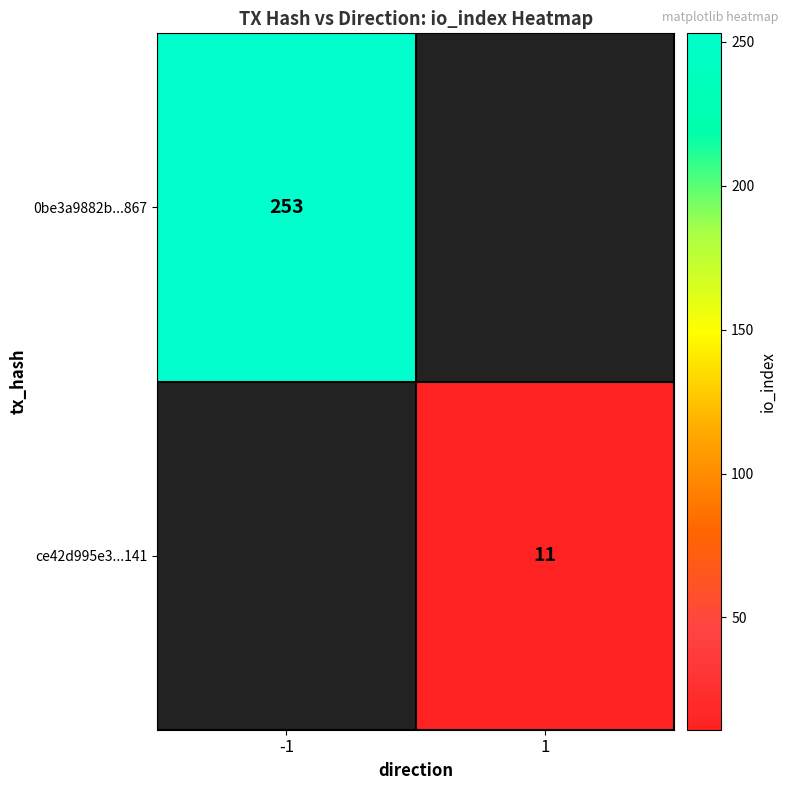

The 0be3a9882b...867 series shows 346 at -1. True or false?

False